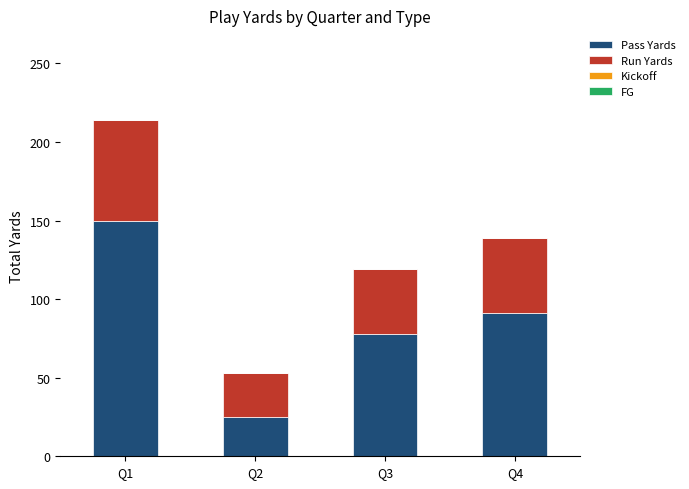

What is the maximum value for Pass Yards?

150